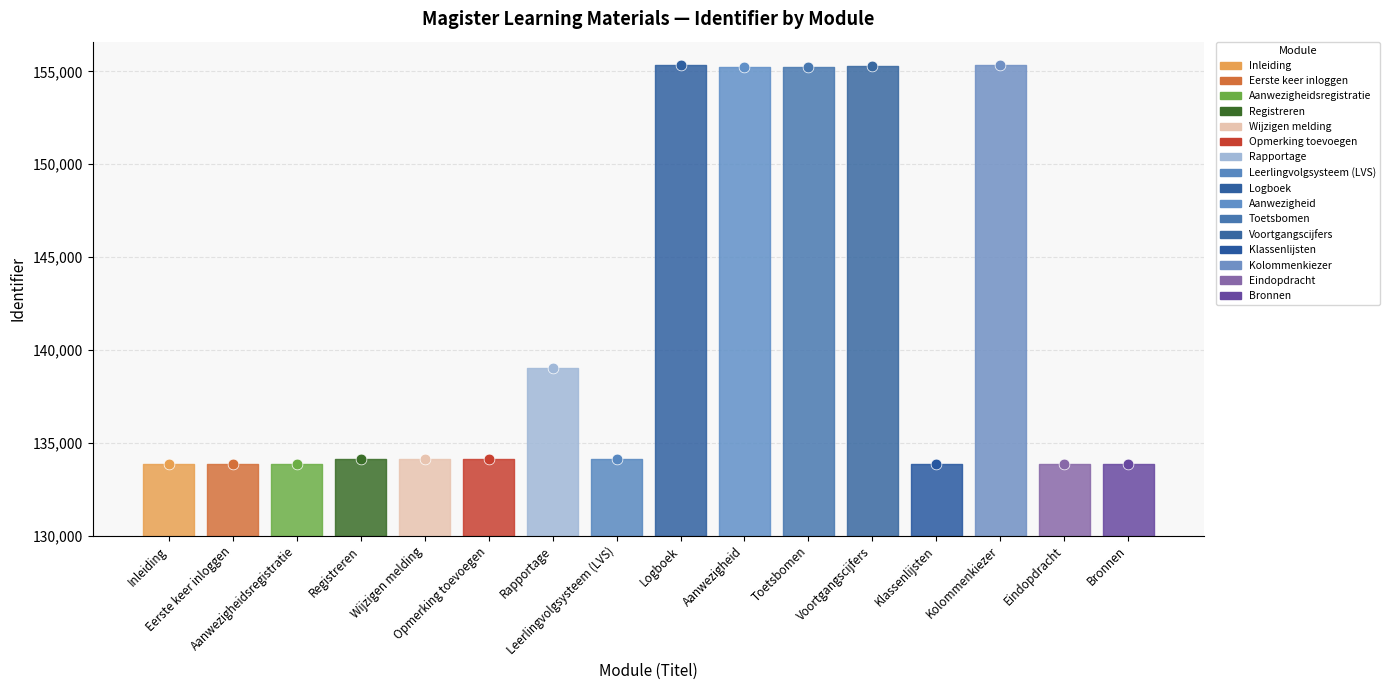

Approximately how many times larger is the value at Opmerking toevoegen compared to Aanwezigheid?

0.9